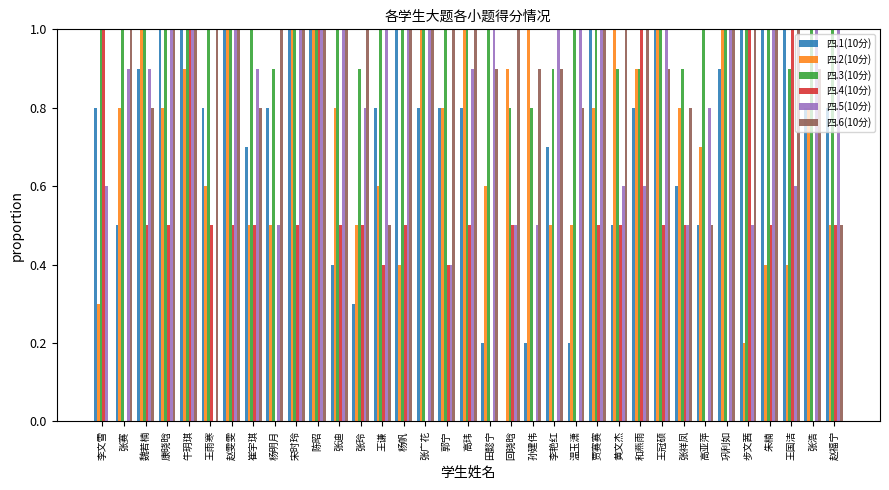

Reading left to right, extract all data points from this chart.

四.1(10分): 0.8	0.5	0.9	1.0	1.0	0.8	1.0	0.7	0.8	1.0	1.0	0.4	0.3	0.8	1.0	0.8	0.8	0.8	0.2	0.0	0.2	0.7	0.2	1.0	0.5	0.8	1.0	0.6	0.5	0.9	1.0	1.0	1.0	0.8	0.8
四.2(10分): 0.3	0.8	1.0	0.8	0.9	0.6	1.0	0.5	0.5	1.0	1.0	0.8	0.5	0.6	0.4	1.0	0.8	1.0	0.6	0.9	1.0	0.5	0.5	0.8	1.0	0.9	1.0	0.8	0.7	1.0	0.2	0.4	0.4	0.8	0.5
四.3(10分): 1.0	1.0	1.0	1.0	1.0	1.0	1.0	1.0	0.9	1.0	1.0	1.0	0.9	1.0	1.0	1.0	1.0	1.0	1.0	0.8	0.8	0.9	1.0	1.0	0.9	0.9	1.0	0.9	1.0	1.0	1.0	1.0	0.9	1.0	1.0
四.4(10分): 1.0	0.0	0.5	0.5	1.0	0.5	0.5	0.5	0.0	0.5	1.0	0.5	0.5	0.4	0.5	0.0	0.4	0.5	0.0	0.5	0.0	0.0	0.0	0.5	0.5	1.0	0.5	0.5	0.0	0.0	1.0	0.5	1.0	0.0	0.5
四.5(10分): 0.6	0.9	0.9	1.0	1.0	0.0	1.0	0.9	0.5	1.0	1.0	1.0	0.8	1.0	1.0	1.0	0.4	0.9	1.0	0.5	0.5	1.0	1.0	1.0	0.6	0.6	1.0	0.5	0.8	1.0	0.5	1.0	0.6	1.0	1.0
四.6(10分): 0.0	1.0	0.8	1.0	1.0	1.0	1.0	0.8	1.0	1.0	1.0	1.0	1.0	0.5	1.0	1.0	1.0	1.0	0.9	1.0	0.9	0.9	0.8	1.0	1.0	1.0	0.9	0.8	0.5	1.0	1.0	1.0	1.0	0.9	0.5